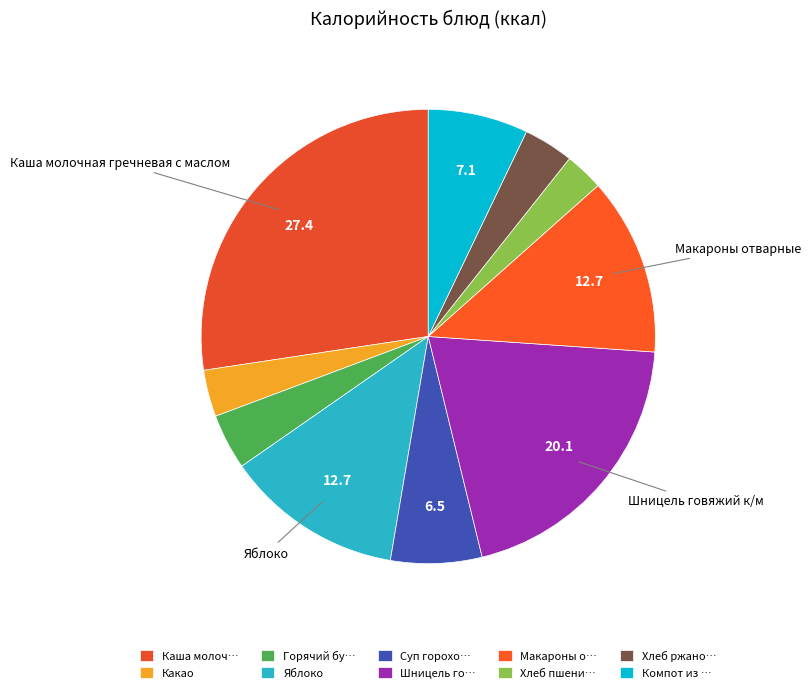

Which category has the smallest portion of the pie?

Хлеб пшени…